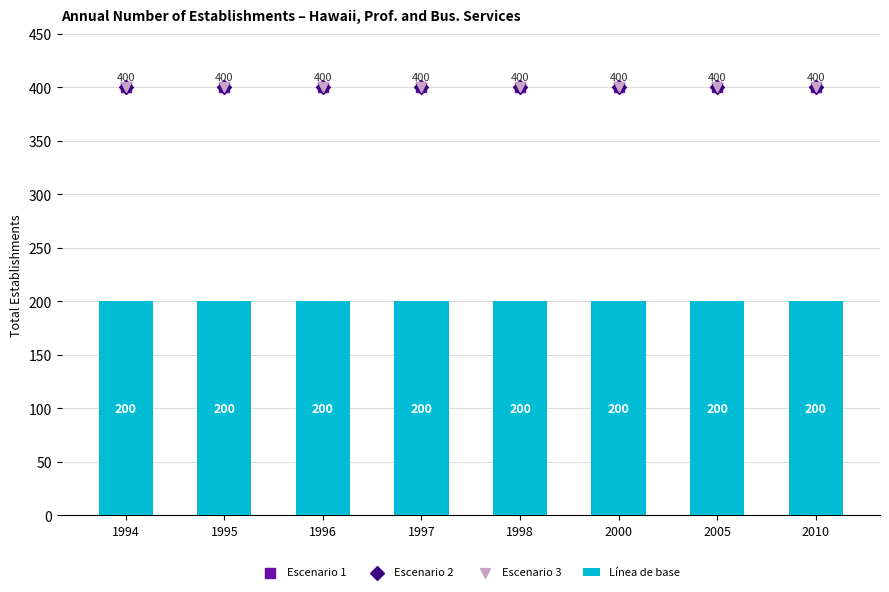

Is the value of Escenario 1 at 2000 greater than the value of Escenario 2 at 1998?

No